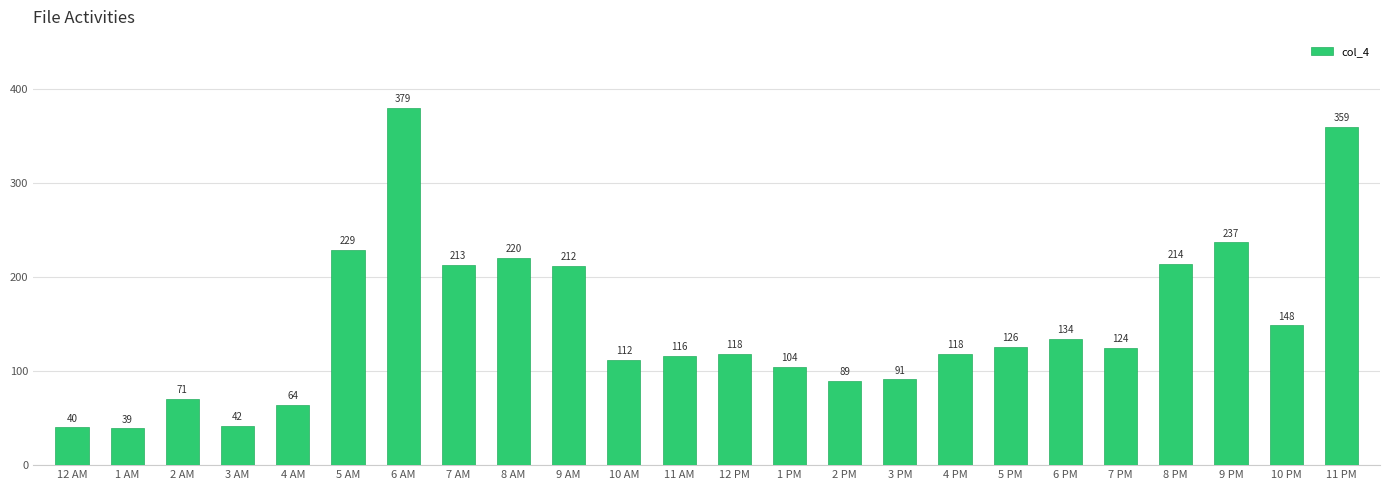

Between 6 PM and 10 AM, which is larger?

6 PM